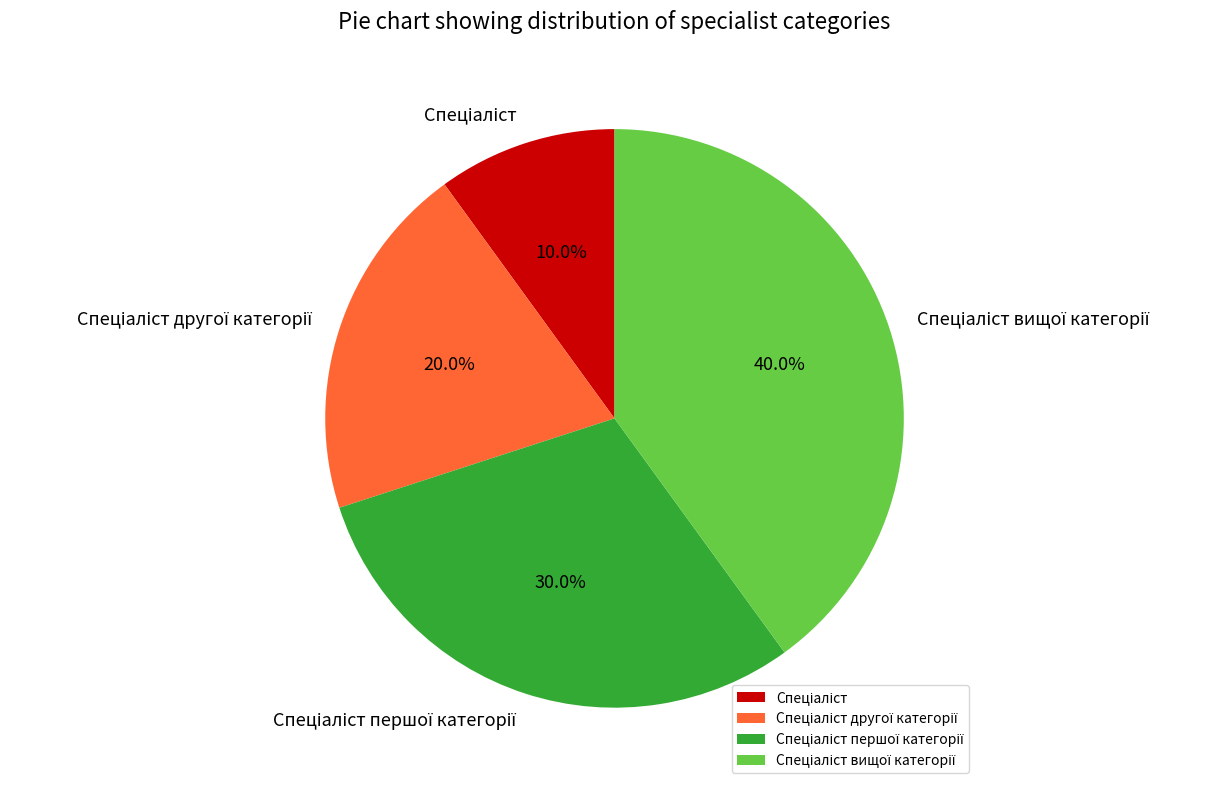

Is there any slice that represents more than half of the pie?

No